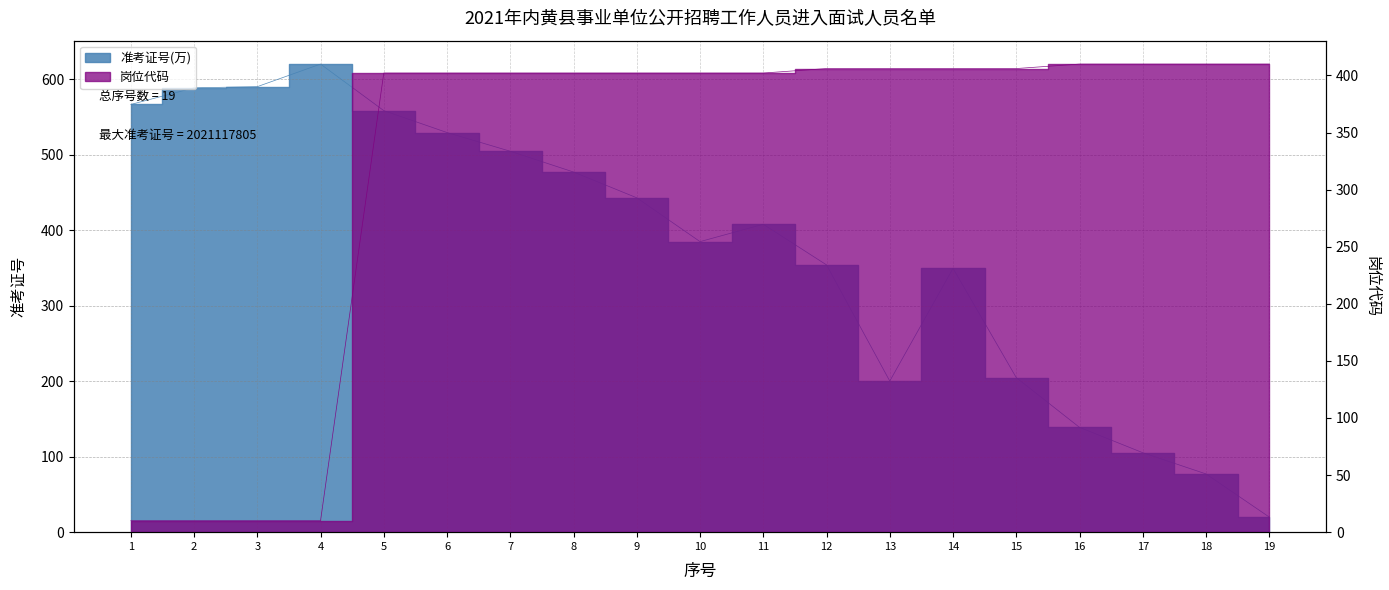

The value of 准考证号(万) at 4 is 886.0. True or false?

False